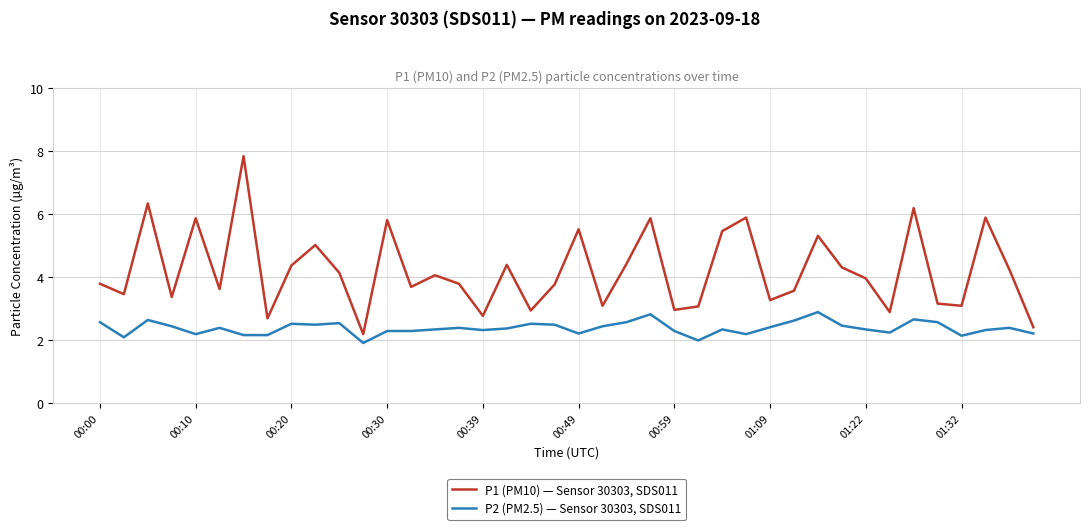

What is the minimum value for P2 (PM2.5) — Sensor 30303, SDS011?

1.9